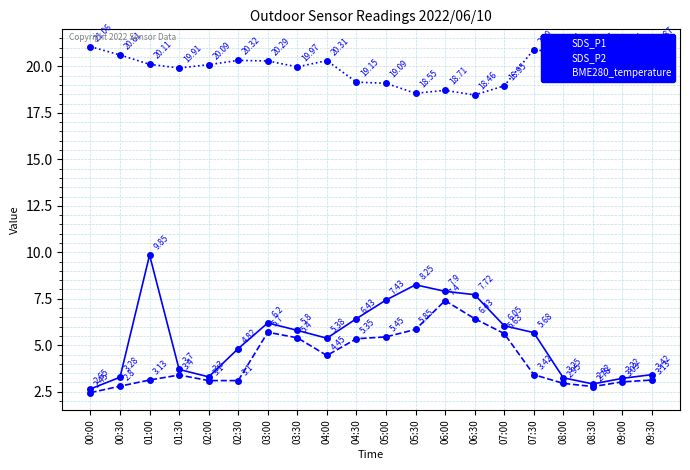

Between 02:30 and 03:00, which series saw the biggest shift?

SDS_P2